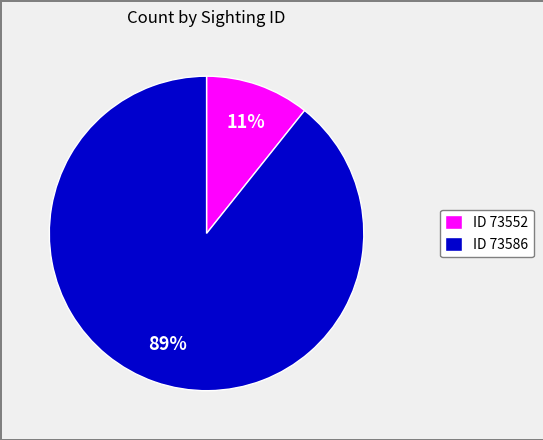

To the nearest percent, what is the combined percentage of ID 73552 and ID 73586?

100%